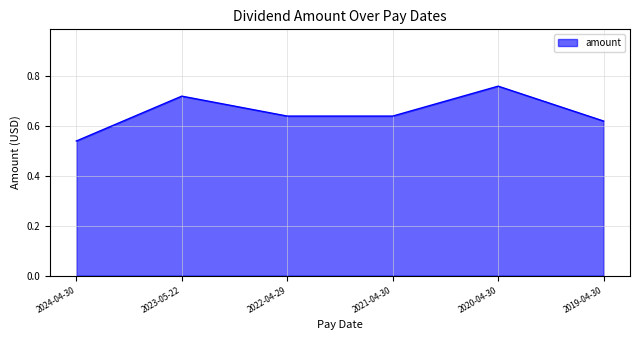

What position from the right is 2024-04-30?

6